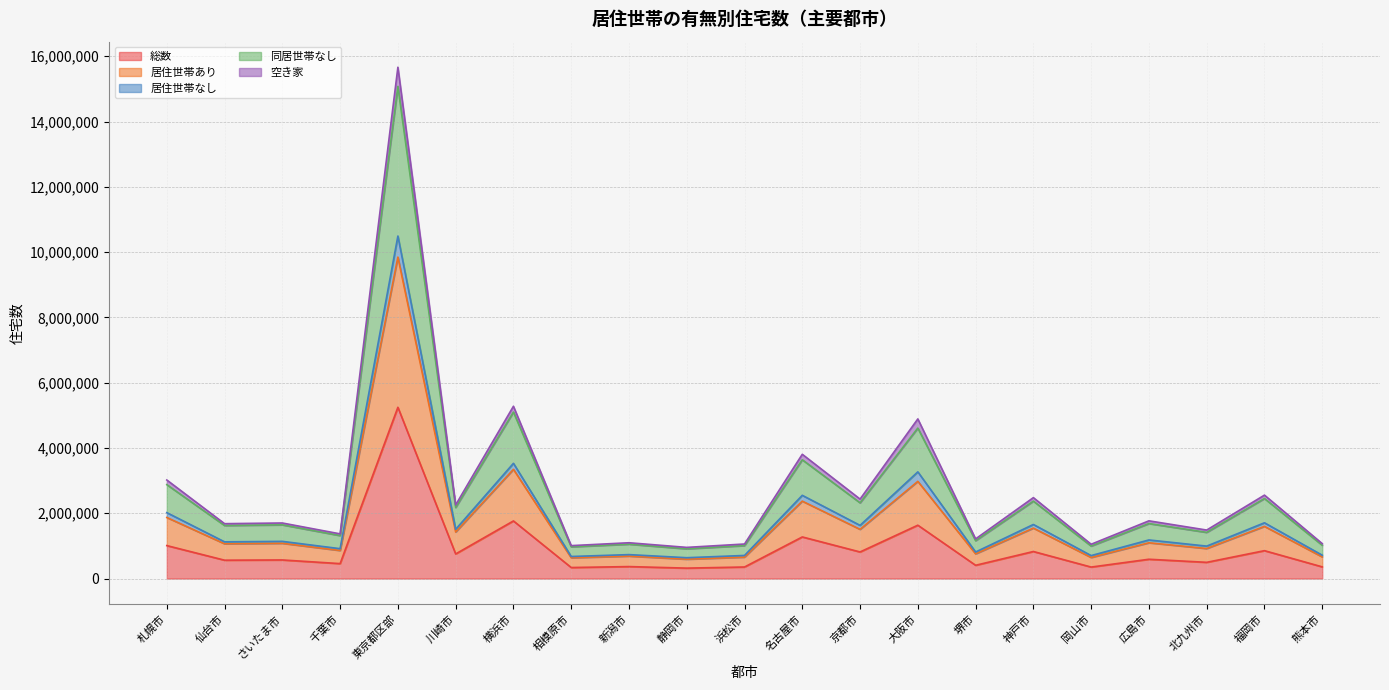

At which label is 総数 closest to 2782835?

横浜市